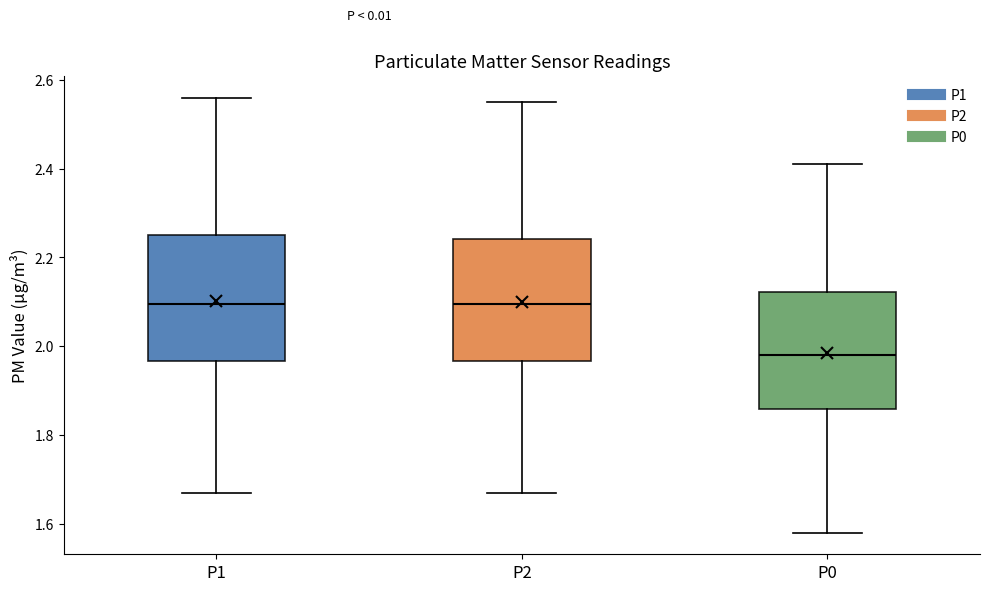

Reading left to right, read every box against the y-axis: the position of its median line, the range the box covers, and the ends of its whiskers. The values are not printed on the chart, so give them approximately, as read against the axis.

P1: median 2.10, box 1.96 to 2.26, whiskers 1.68 to 2.56
P2: median 2.10, box 1.96 to 2.24, whiskers 1.68 to 2.56
P0: median 1.98, box 1.86 to 2.12, whiskers 1.58 to 2.42